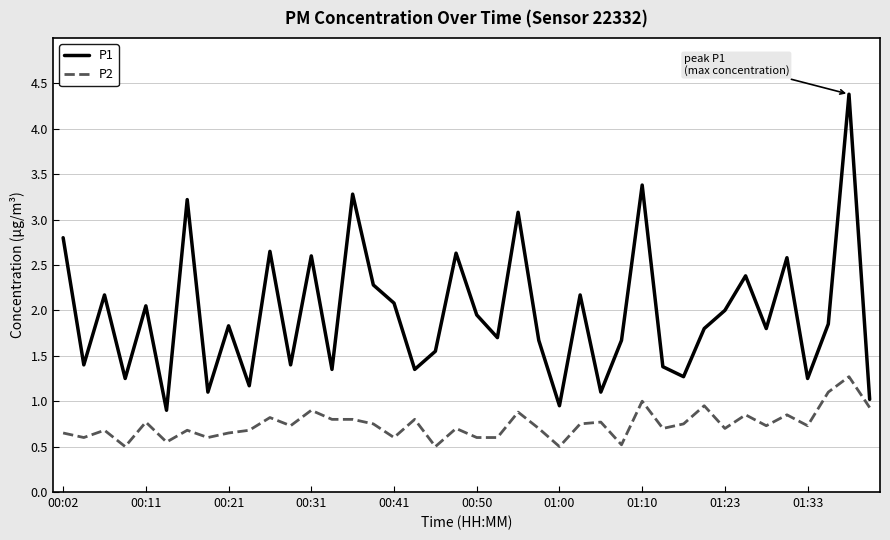

What is the minimum value shown in the chart?

0.5